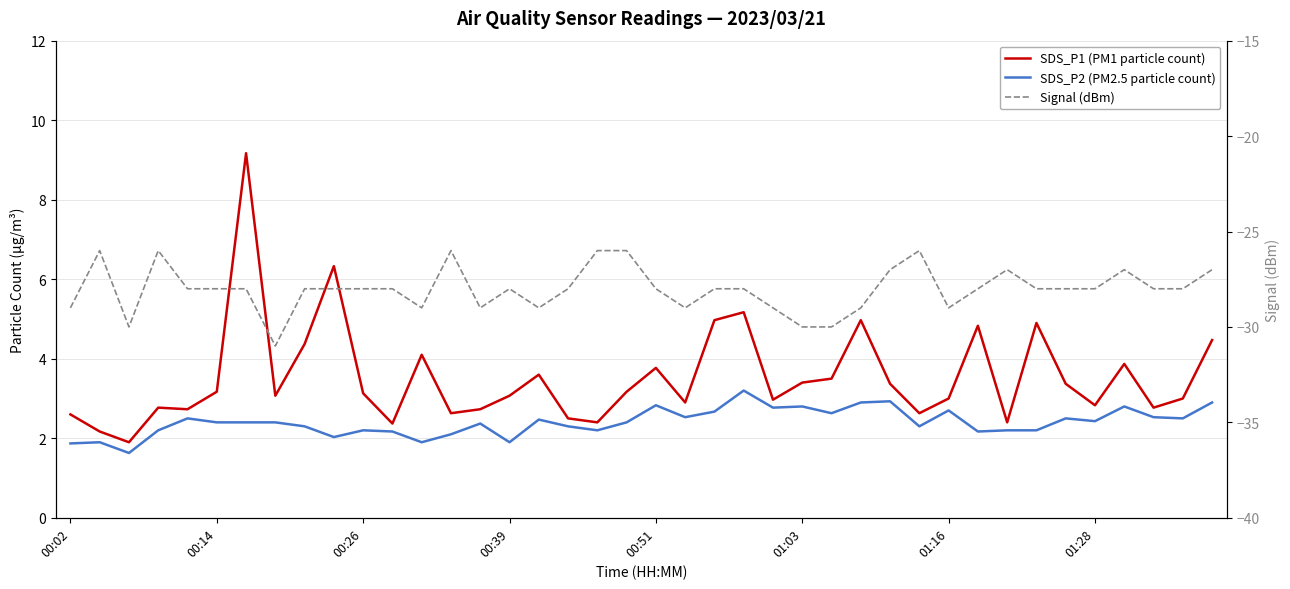

Reading left to right, list all the values displayed in this chart.

SDS_P1 (PM1 particle count): 2.6	2.2	1.9	2.8	2.7	3.2	9.2	3.1	4.4	6.3	3.1	2.4	4.1	2.6	2.7	3.1	3.6	2.5	2.4	3.2	3.8	2.9	5.0	5.2	3.0	3.4	3.5	5.0	3.4	2.6	3.0	4.8	2.4	4.9	3.4	2.8	3.9	2.8	3.0	4.5
SDS_P2 (PM2.5 particle count): 1.9	1.9	1.6	2.2	2.5	2.4	2.4	2.4	2.3	2.0	2.2	2.2	1.9	2.1	2.4	1.9	2.5	2.3	2.2	2.4	2.8	2.5	2.7	3.2	2.8	2.8	2.6	2.9	2.9	2.3	2.7	2.2	2.2	2.2	2.5	2.4	2.8	2.5	2.5	2.9
Signal (dBm): -29.0	-26.0	-30.0	-26.0	-28.0	-28.0	-28.0	-31.0	-28.0	-28.0	-28.0	-28.0	-29.0	-26.0	-29.0	-28.0	-29.0	-28.0	-26.0	-26.0	-28.0	-29.0	-28.0	-28.0	-29.0	-30.0	-30.0	-29.0	-27.0	-26.0	-29.0	-28.0	-27.0	-28.0	-28.0	-28.0	-27.0	-28.0	-28.0	-27.0